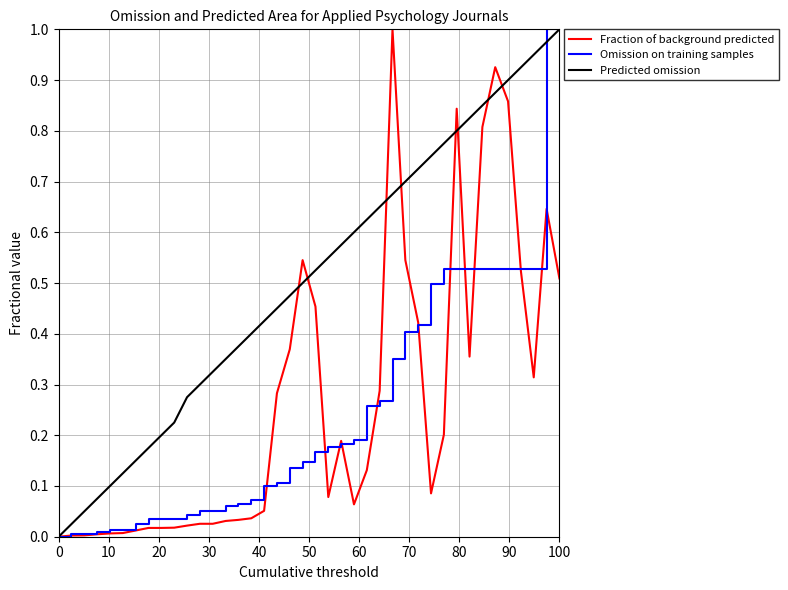

Which series has the largest total across all categories?

Predicted omission